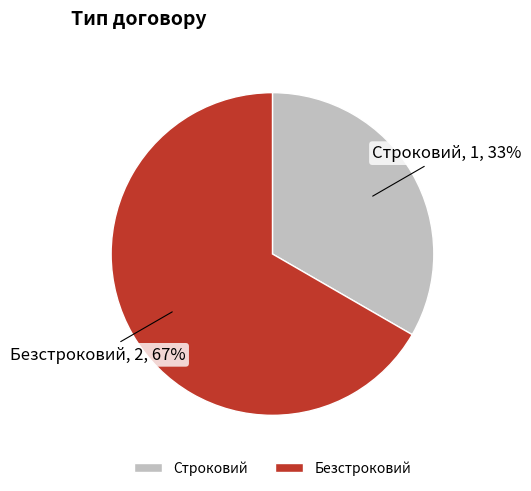

To the nearest percent, what is the combined percentage of Безстроковий and Строковий?

100%